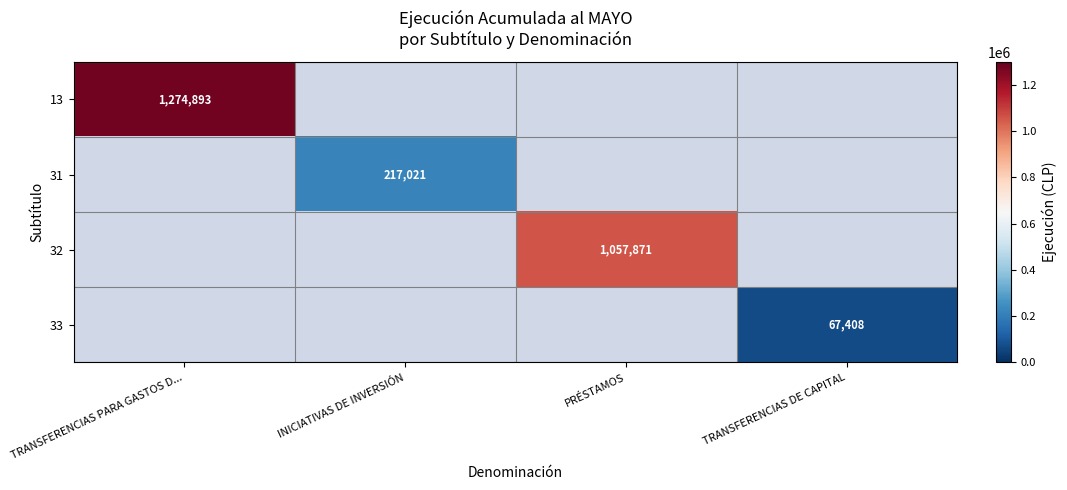

At which category does the chart reach its minimum across all series?

TRANSFERENCIAS DE CAPITAL